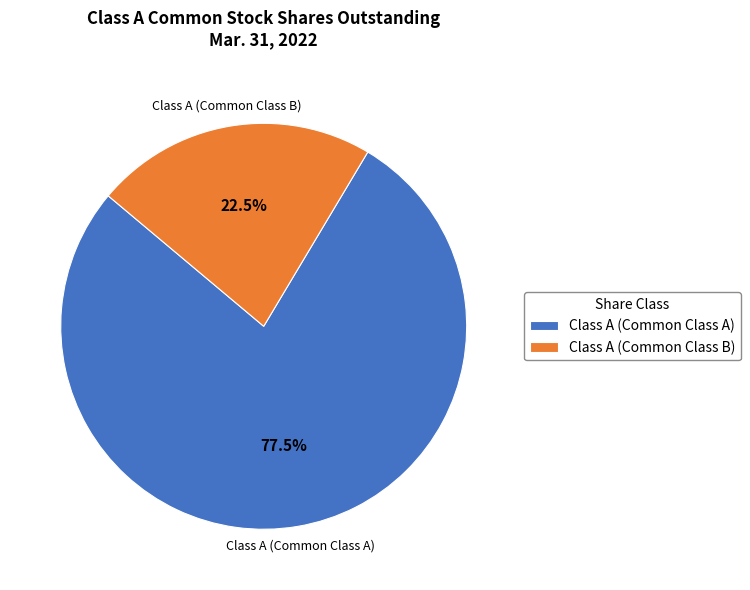

To the nearest percent, what is the difference between the largest and smallest slice percentages?

55%